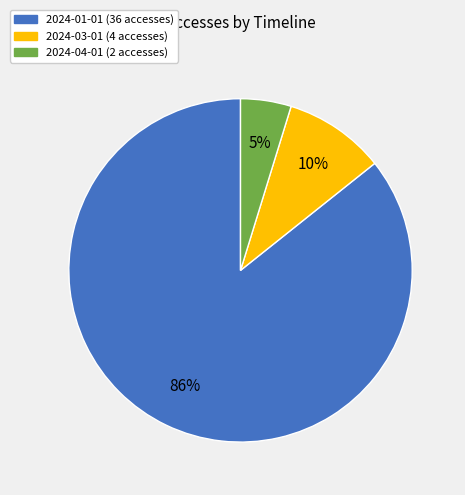

Is there any slice that represents more than half of the pie?

Yes